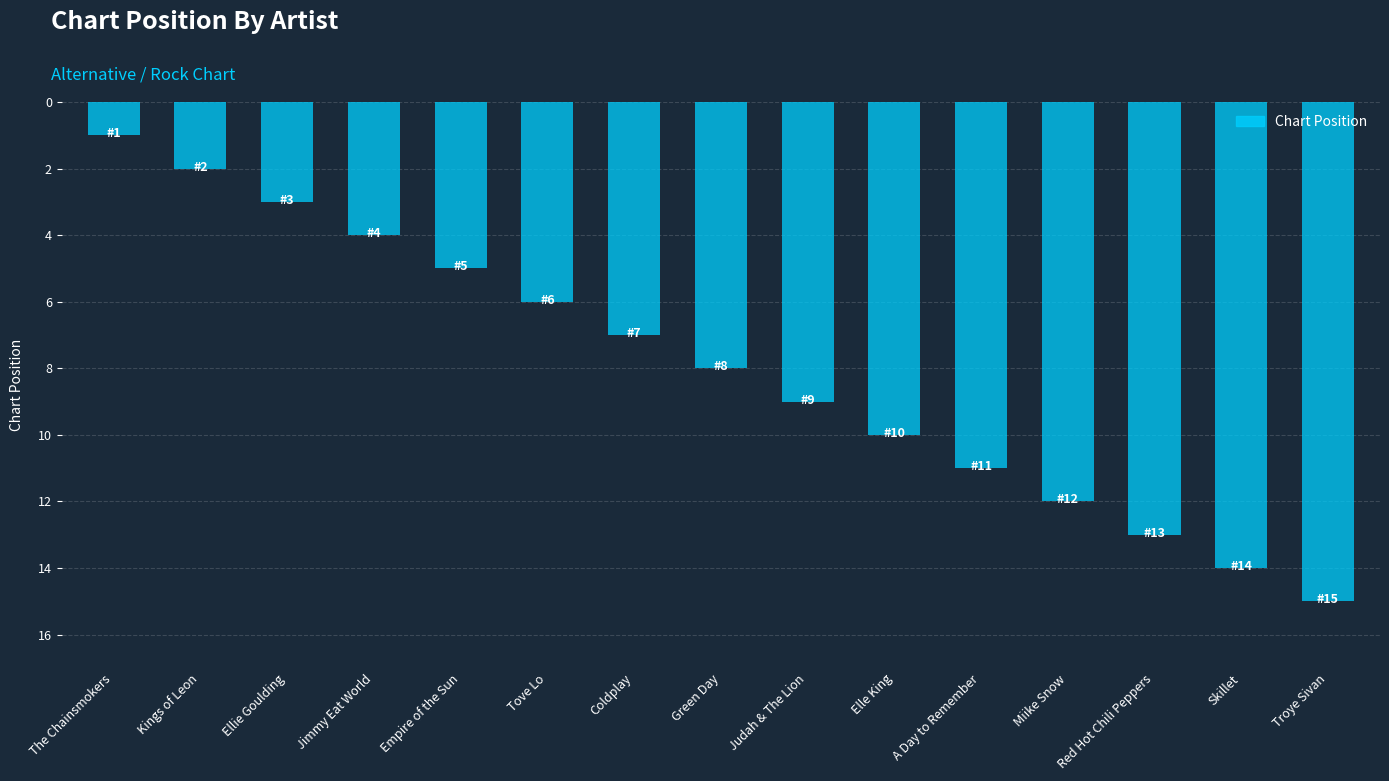

List the labels in order of value, smallest first.

The Chainsmokers, Kings of Leon, Ellie Goulding, Jimmy Eat World, Empire of the Sun, Tove Lo, Coldplay, Green Day, Judah & The Lion, Elle King, A Day to Remember, Miike Snow, Red Hot Chili Peppers, Skillet, Troye Sivan